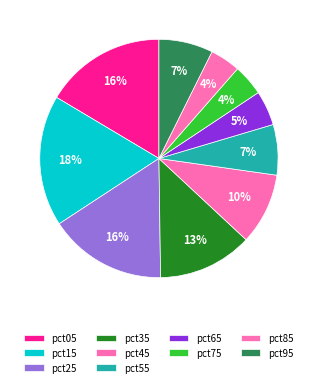

Is there any slice that represents more than half of the pie?

No